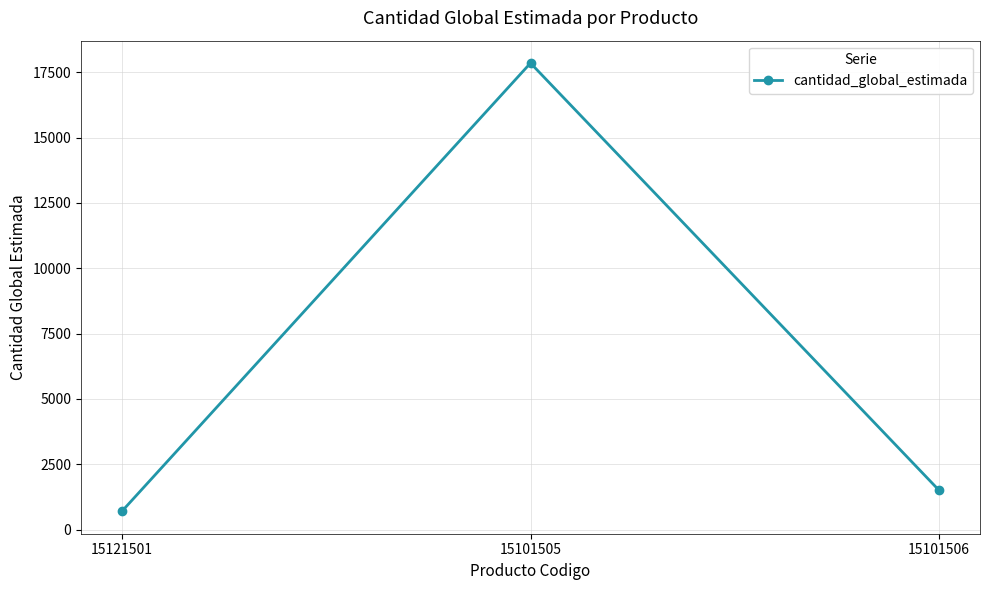

What is the approximate value at 15121501, to the nearest 50?

700